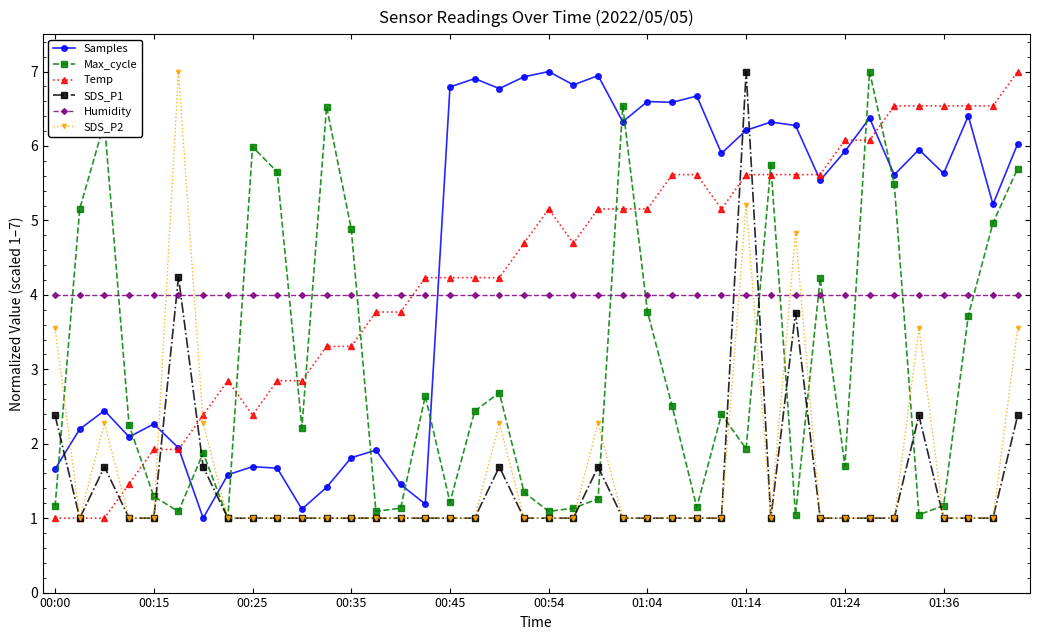

What is the value of the SDS_P2 point at the 5th from the left?

1.0